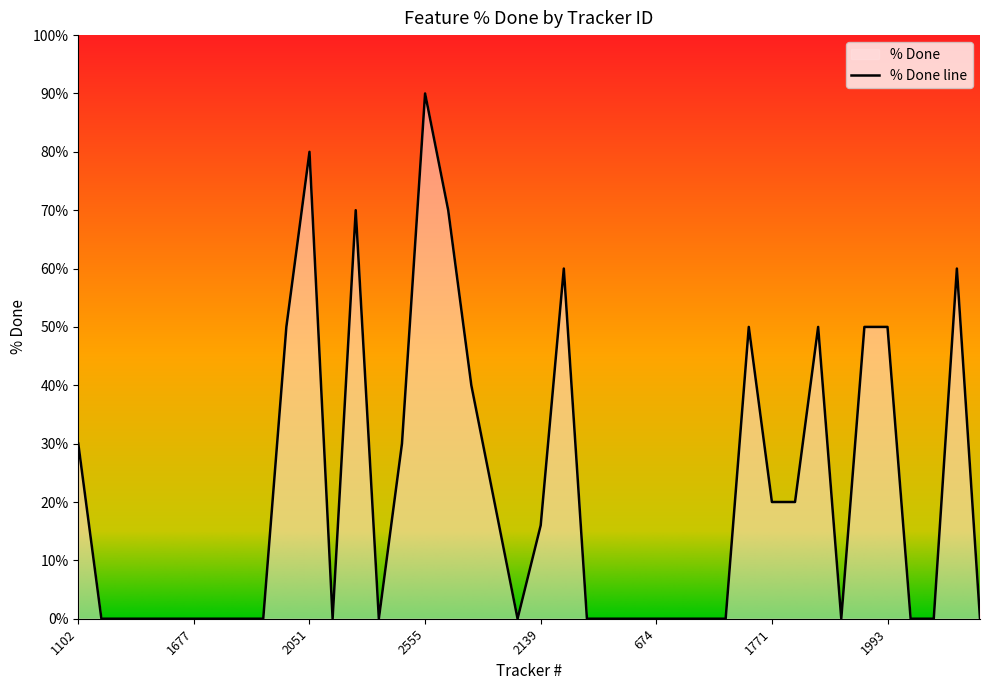

The value at 1922 is 29. True or false?

False